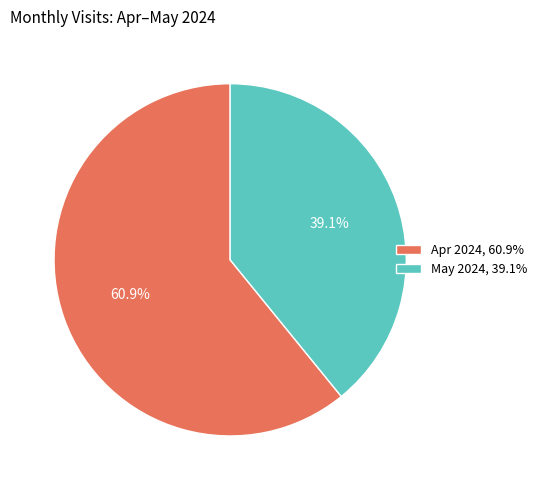

Combined, do Apr 2024, 60.9% and May 2024, 39.1% account for over 50%?

Yes